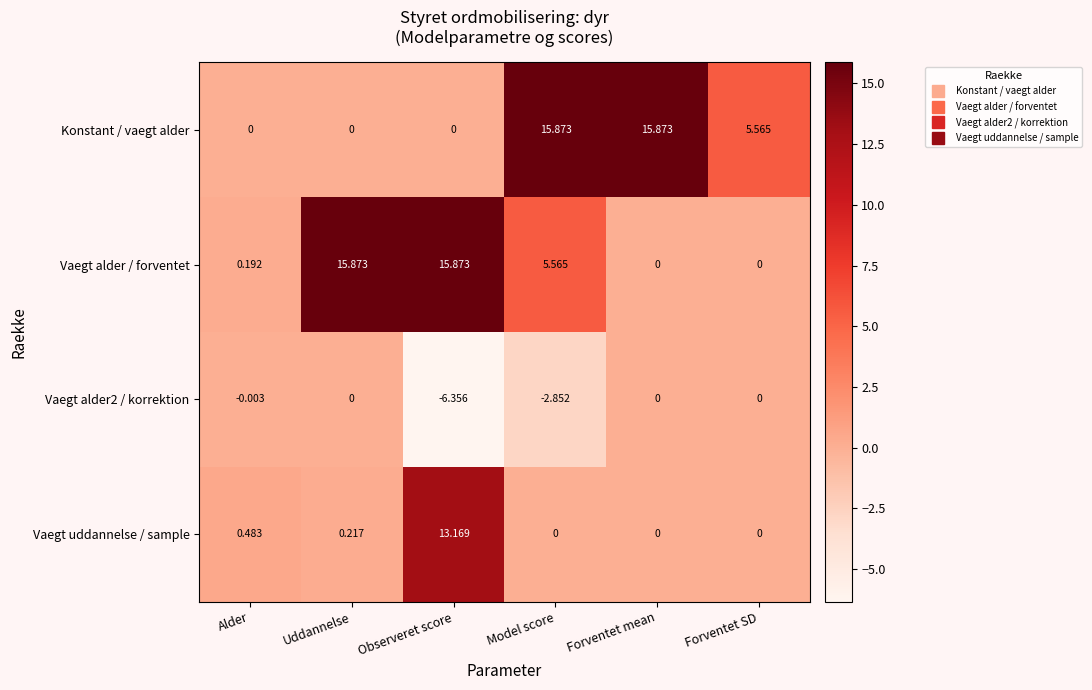

Which series has the largest total across all categories?

Vaegt alder / forventet